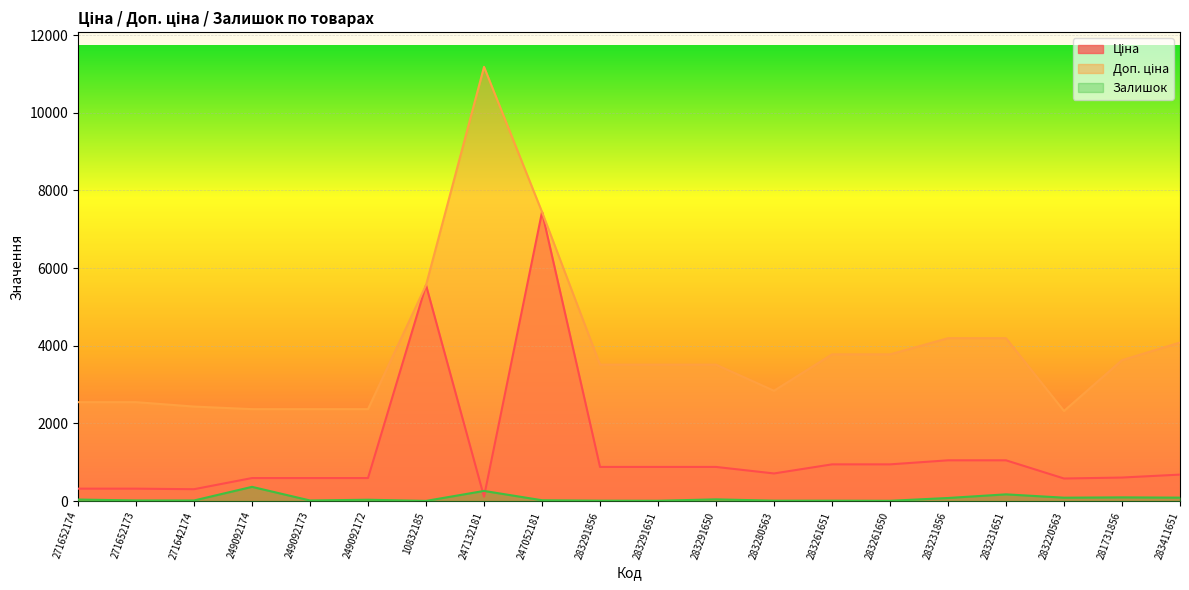

At which category does Ціна reach its first local valley?

271642174